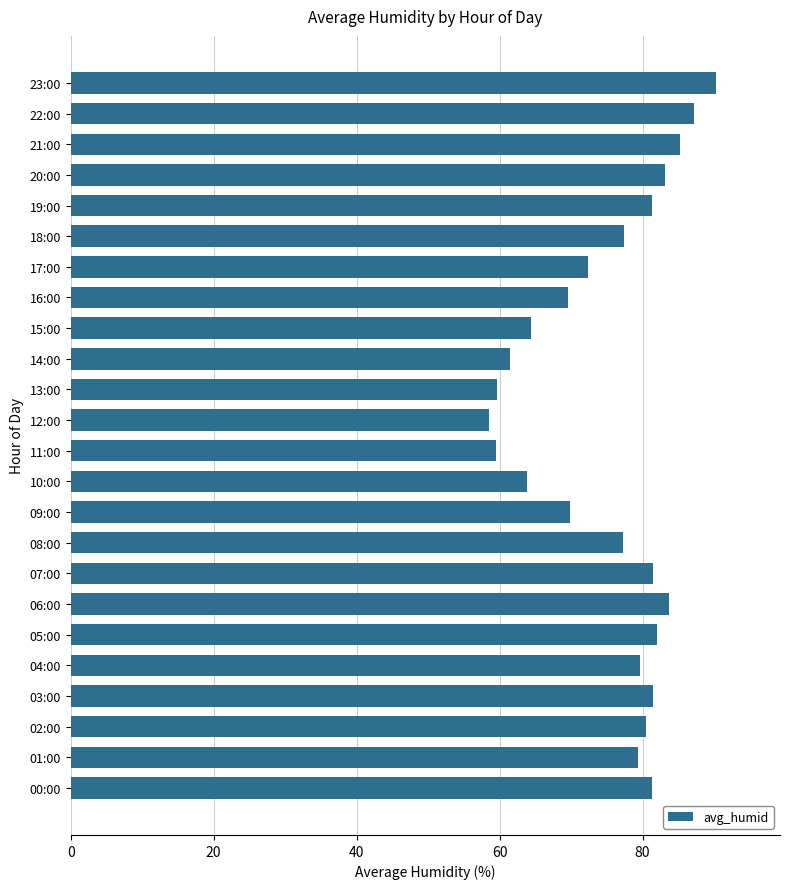

The chart shows a value of 16.7 at 19:00. True or false?

False